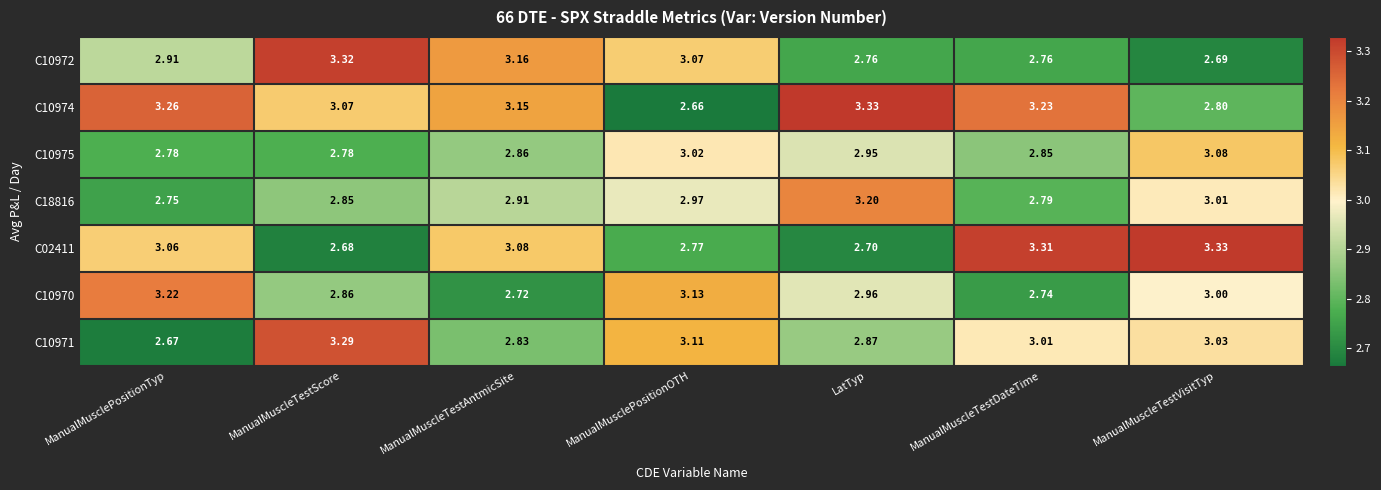

Which series has the largest total across all categories?

C10974